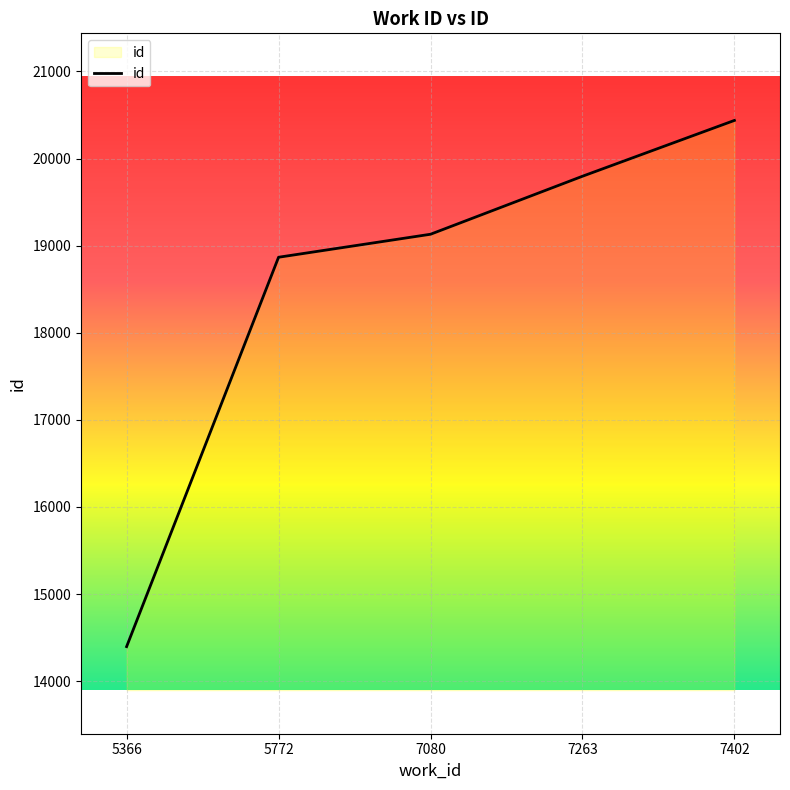

At which category does the chart reach its peak across all series?

7402